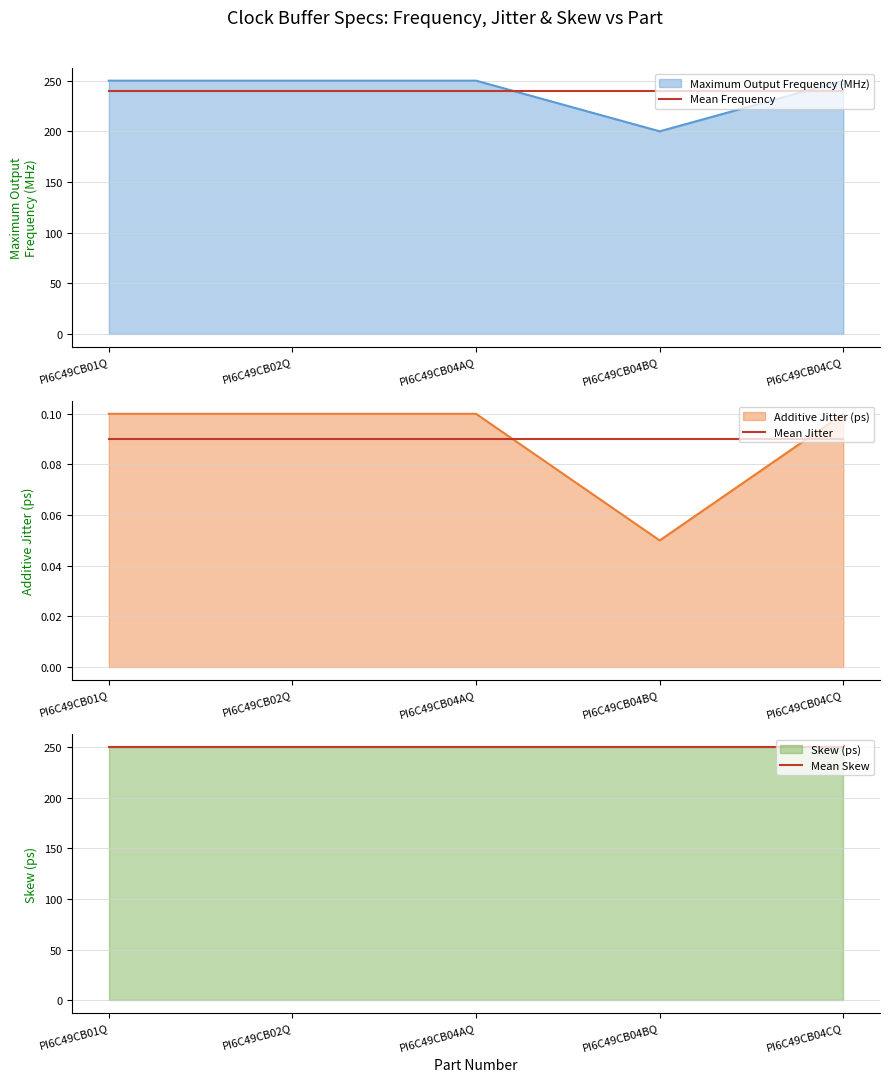

At how many categories does at least one series exceed 48?

5